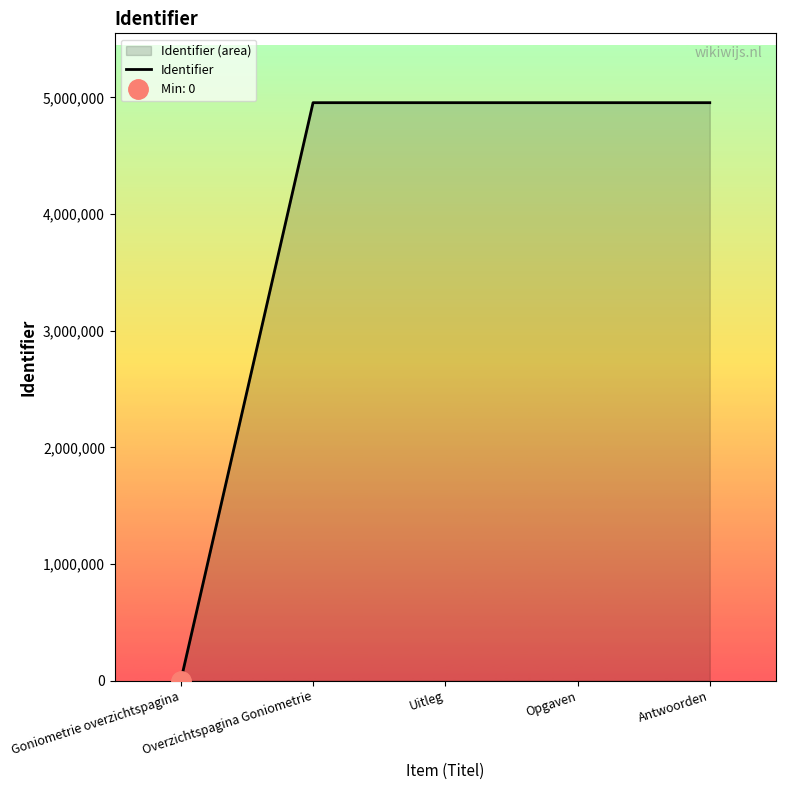

The value at Goniometrie overzichtspagina is -1560783. True or false?

False